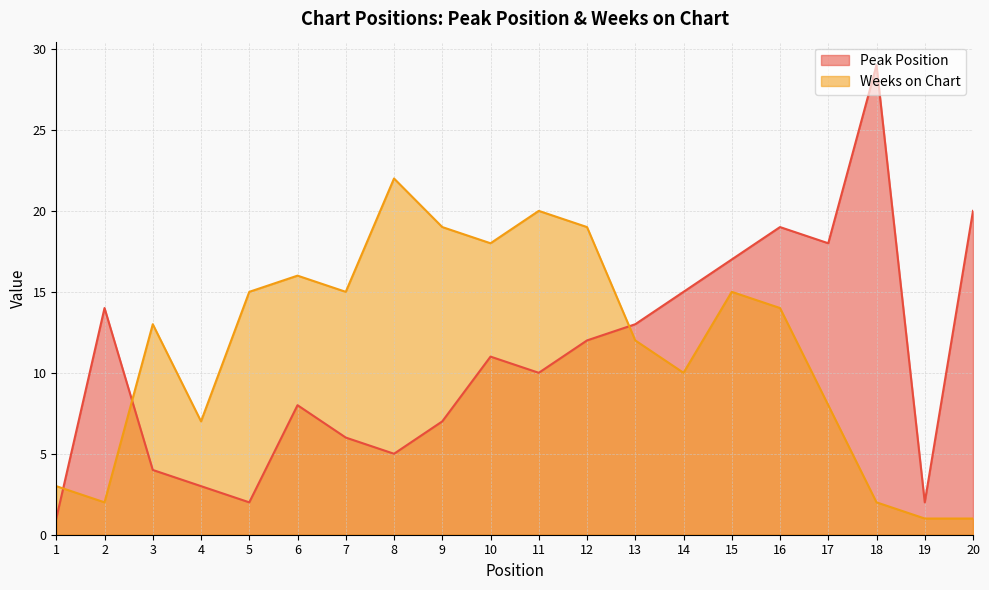

How many data points in Peak Position are above 11?

9